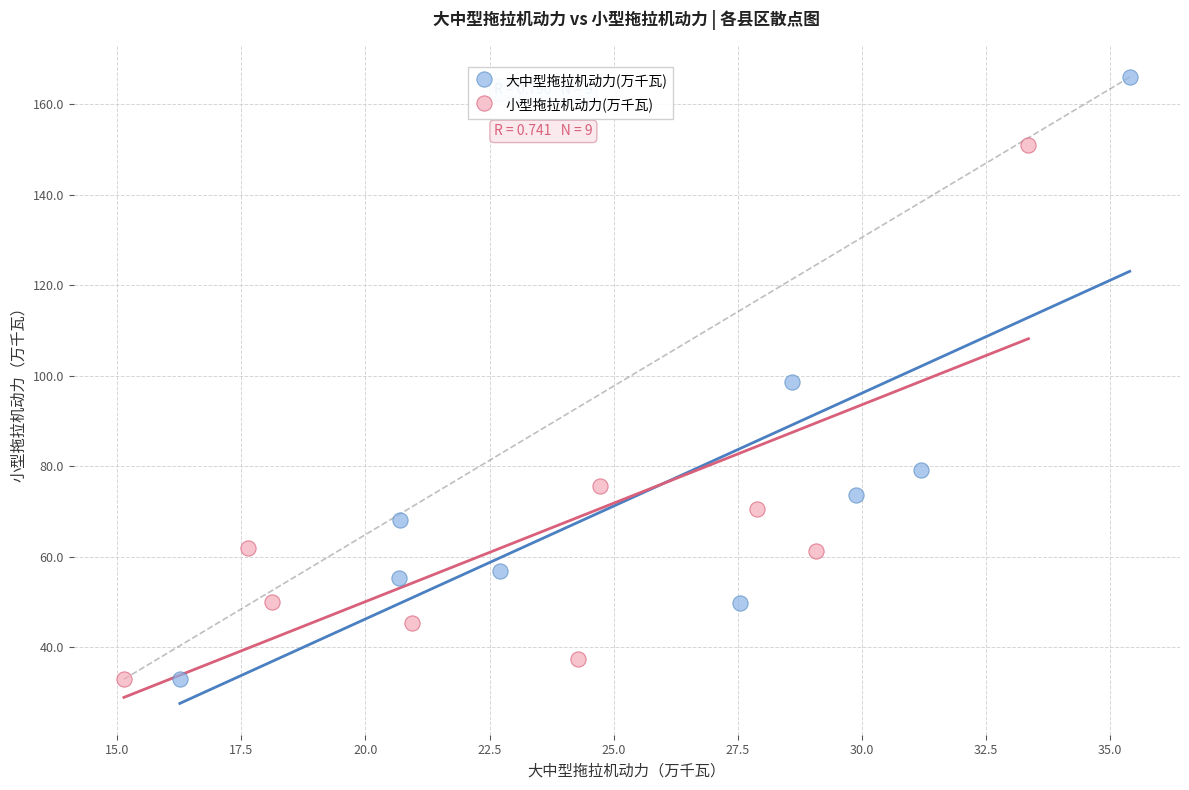

What are all the series names shown in the legend?

大中型拖拉机动力(万千瓦), 小型拖拉机动力(万千瓦)